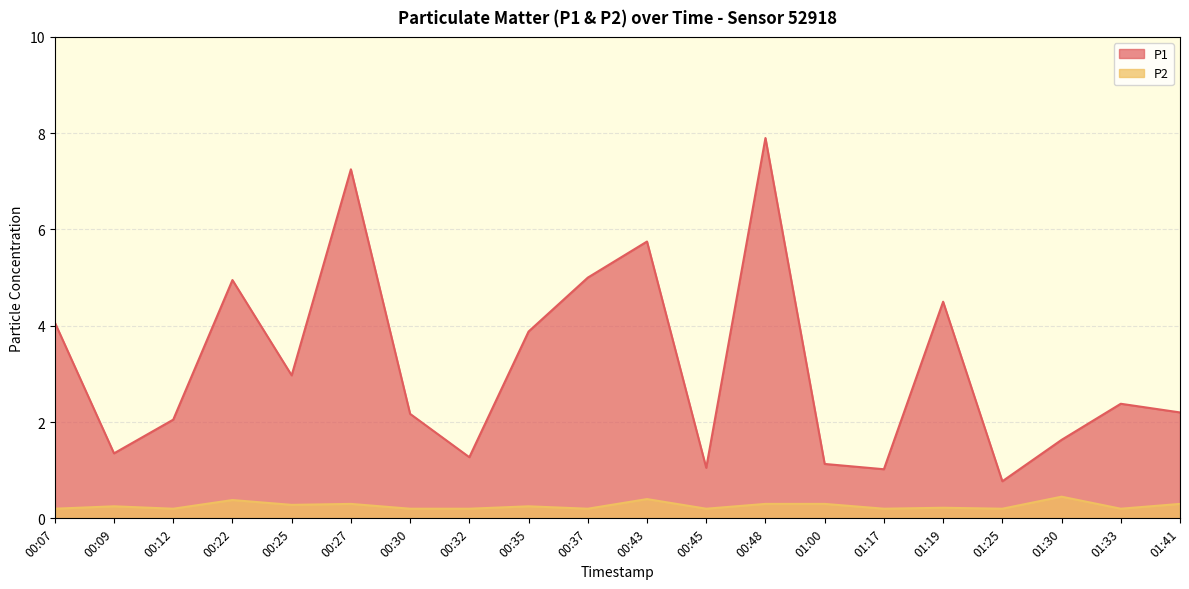

True or false: P1 and P2 cross at least once.

False